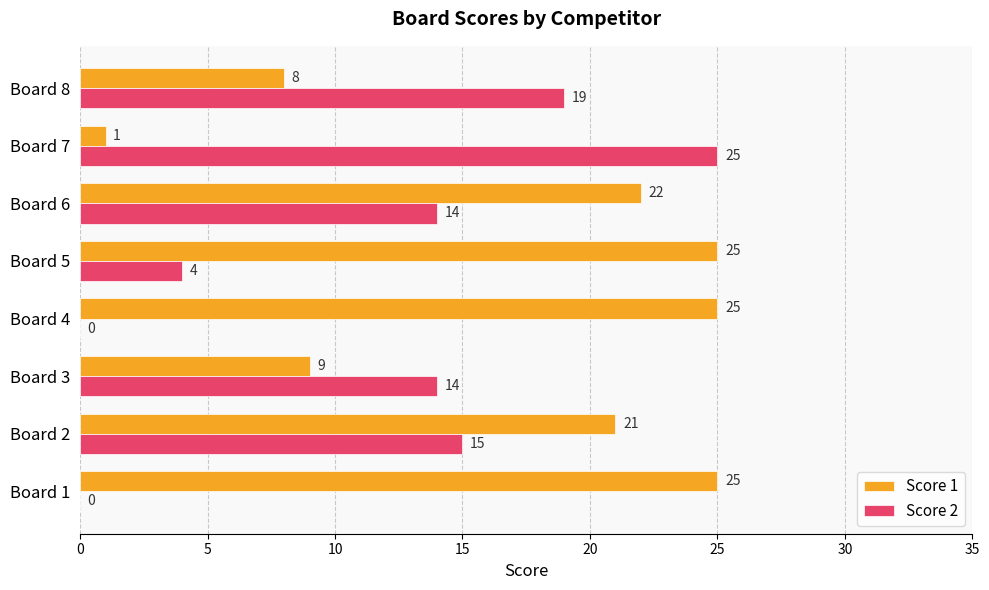

What is the maximum value shown in the chart?

25